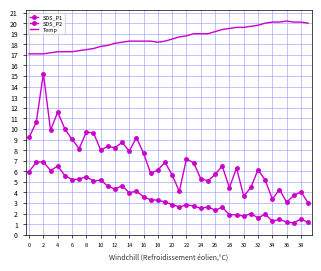

How many series are shown in this chart?

3